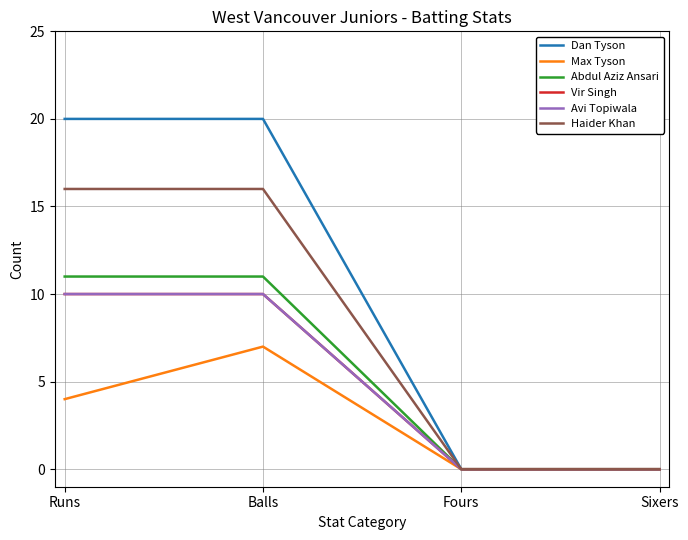

Reading right to left, transcribe all the data shown in this chart.

Dan Tyson: 0	0	20	20
Max Tyson: 0	0	7	4
Abdul Aziz Ansari: 0	0	11	11
Vir Singh: 0	0	10	10
Avi Topiwala: 0	0	10	10
Haider Khan: 0	0	16	16